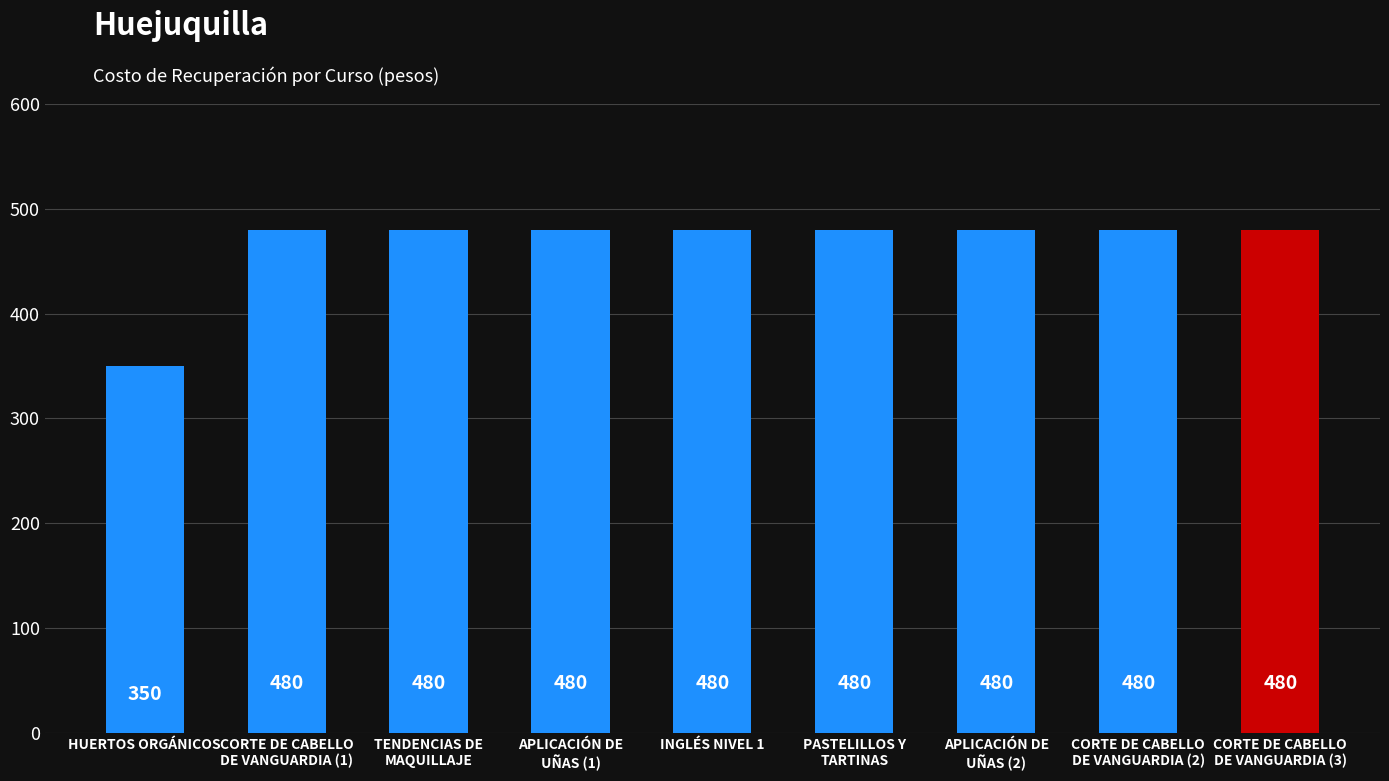

How many bars are there in total?

9